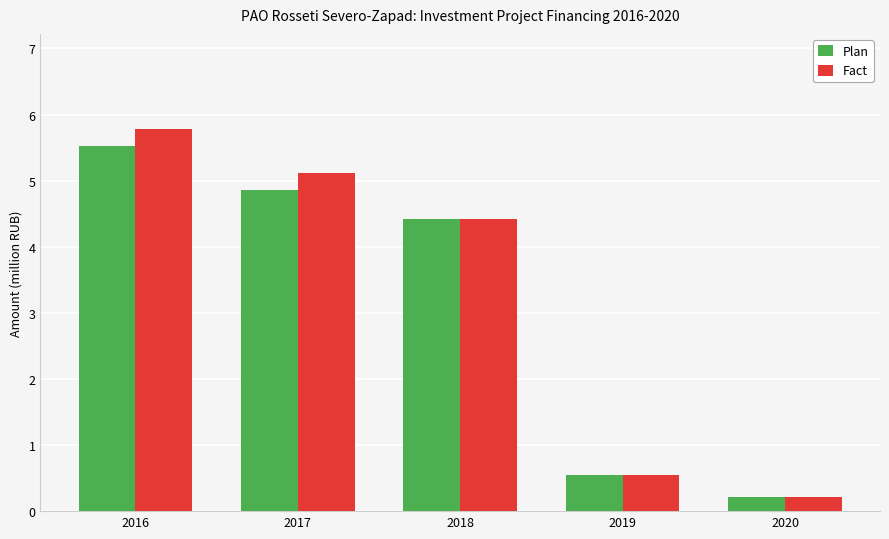

How many series are shown in this chart?

2